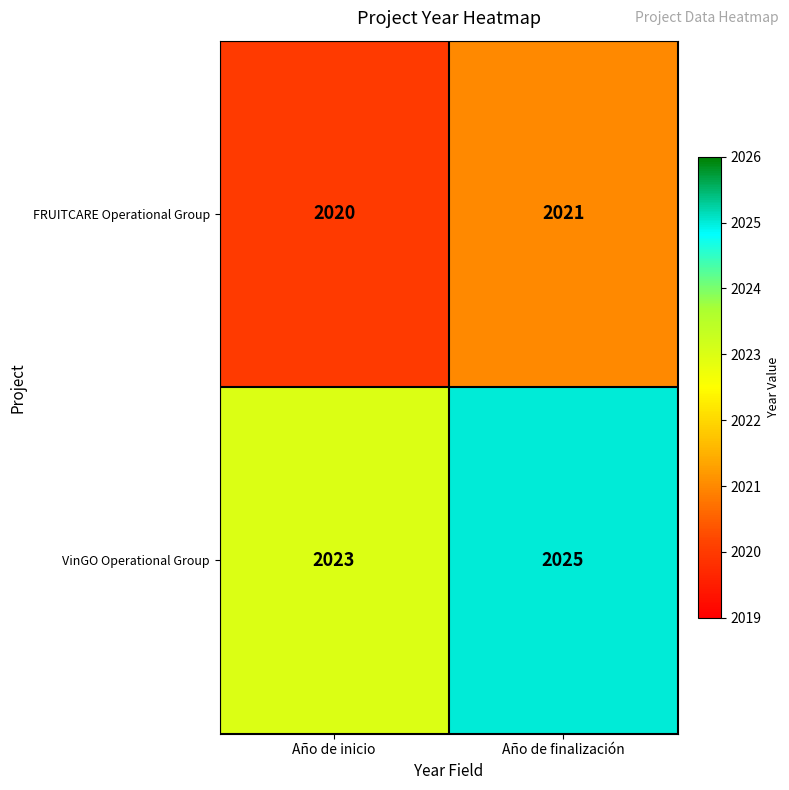

At which category is the sum across all series the highest?

Año de finalización